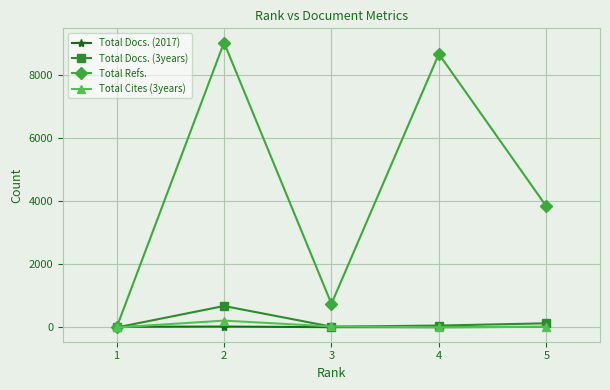

The value of Total Refs. at 1 is 0. True or false?

True